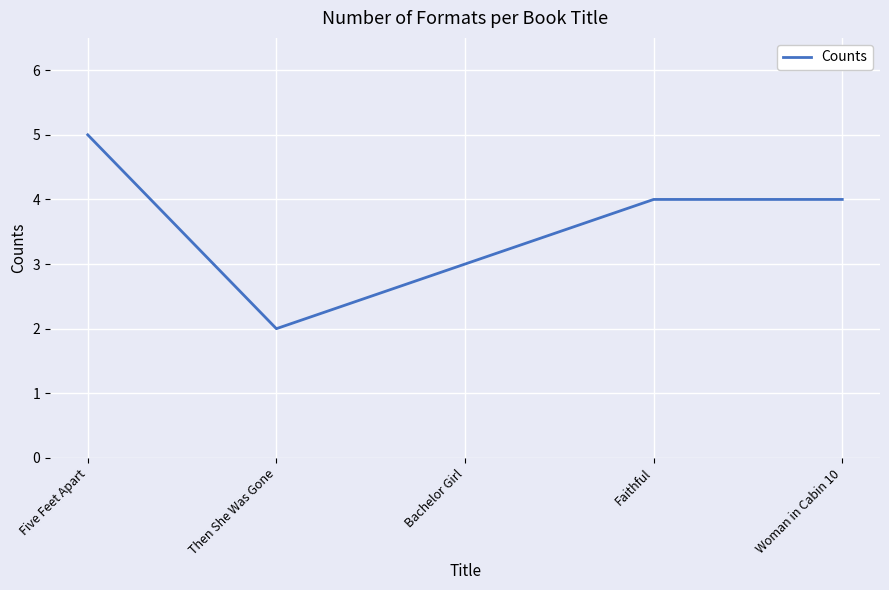

What is the greatest value displayed?

5